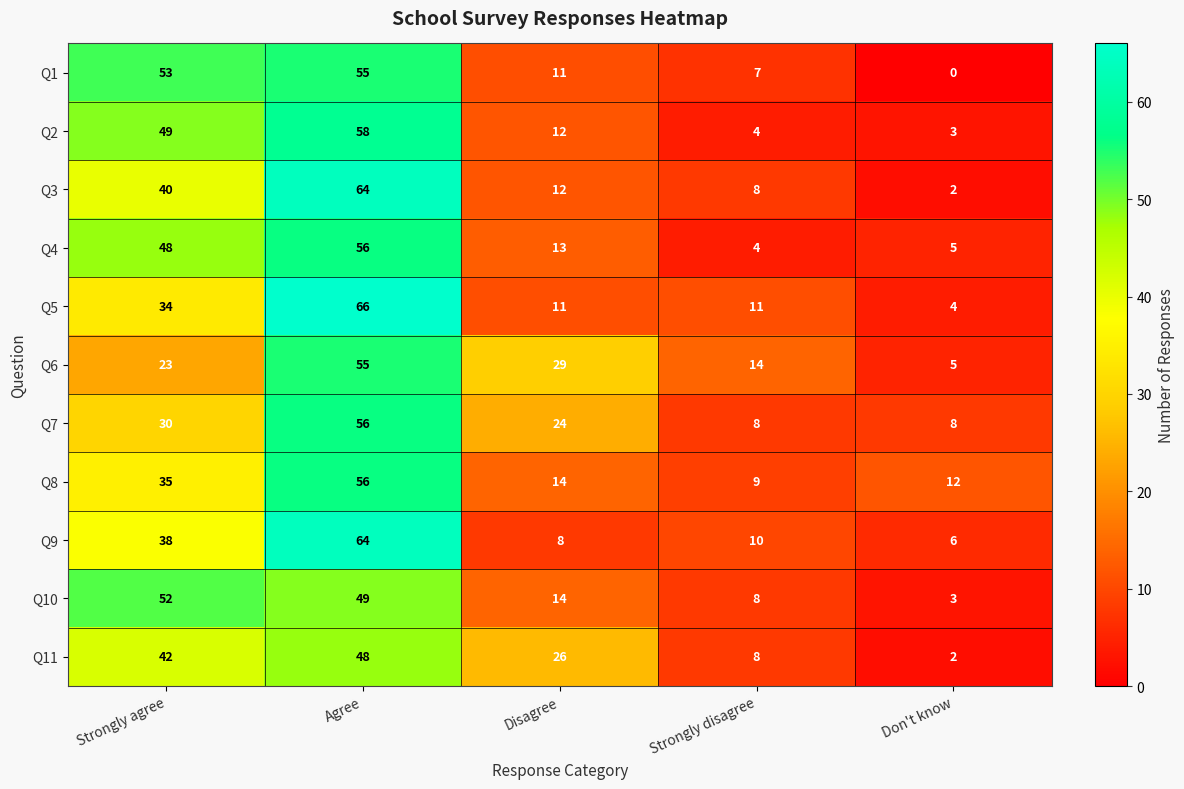

Rank the categories by Q1 value from lowest to highest.

Don't know, Strongly disagree, Disagree, Strongly agree, Agree